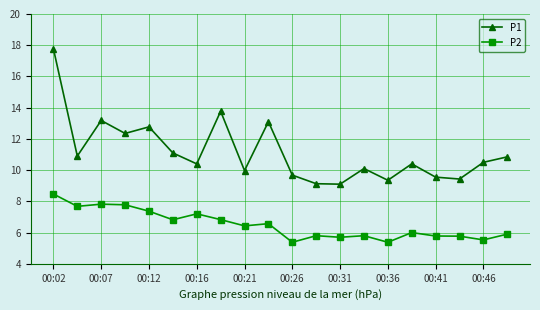

What is the maximum value for P1?

17.8